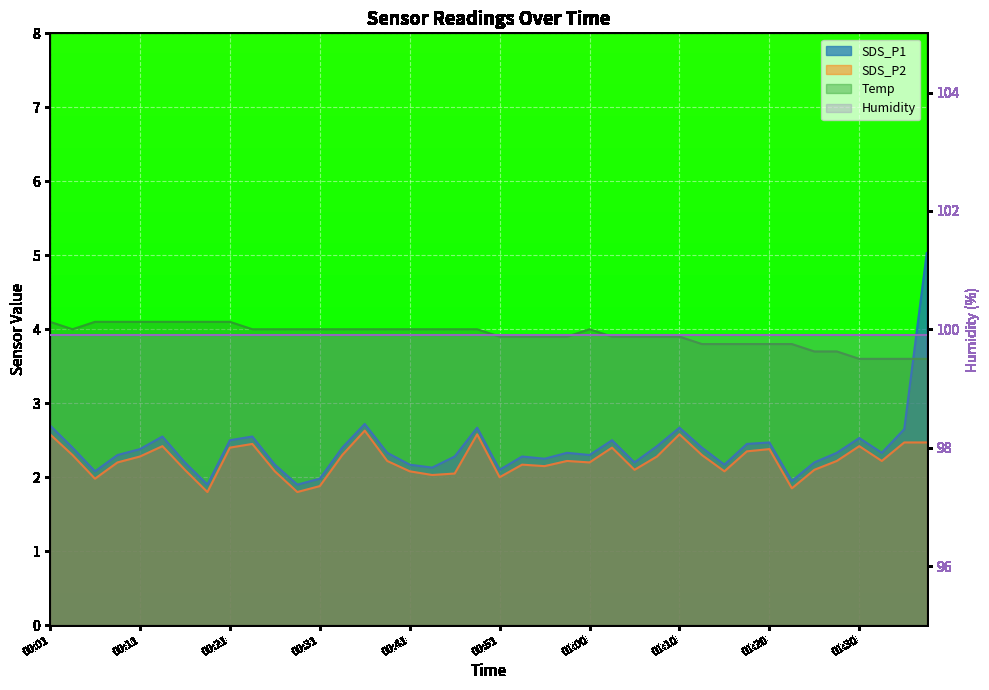

Which series has the largest range (max minus min)?

SDS_P1